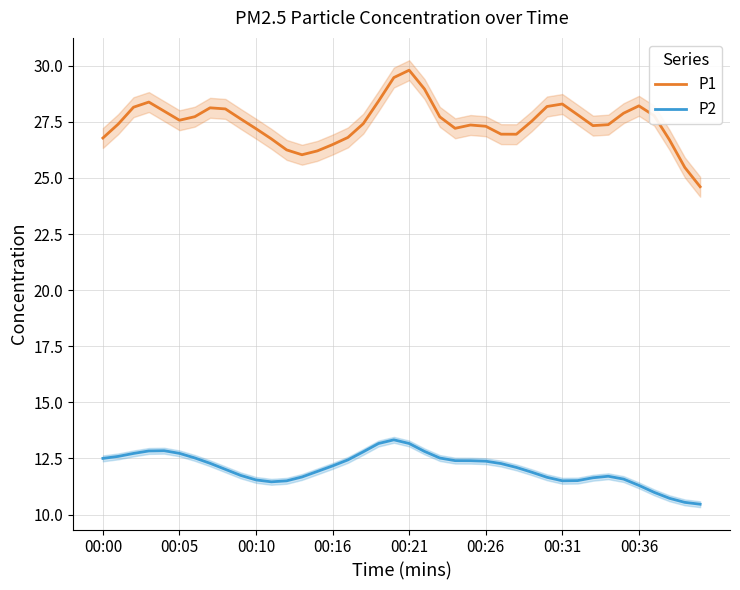

The value of P1 at 00:00 is 26.8. True or false?

True